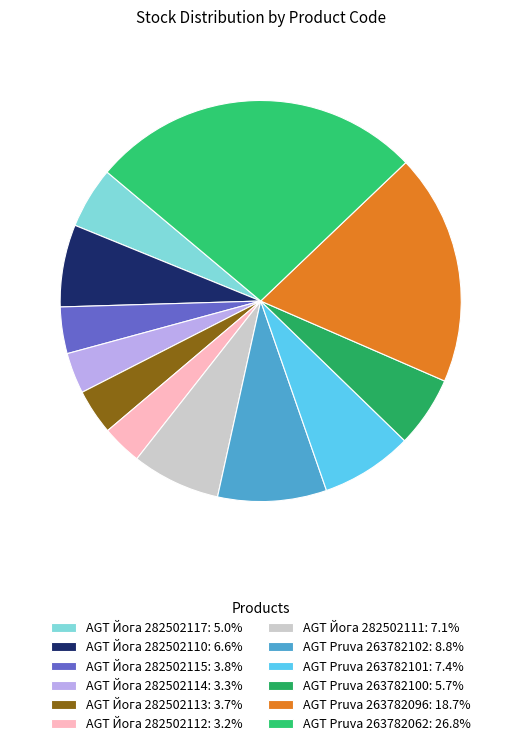

Do AGT Pruva 263782102 and AGT Йога 282502117 together represent more than half of the pie?

No